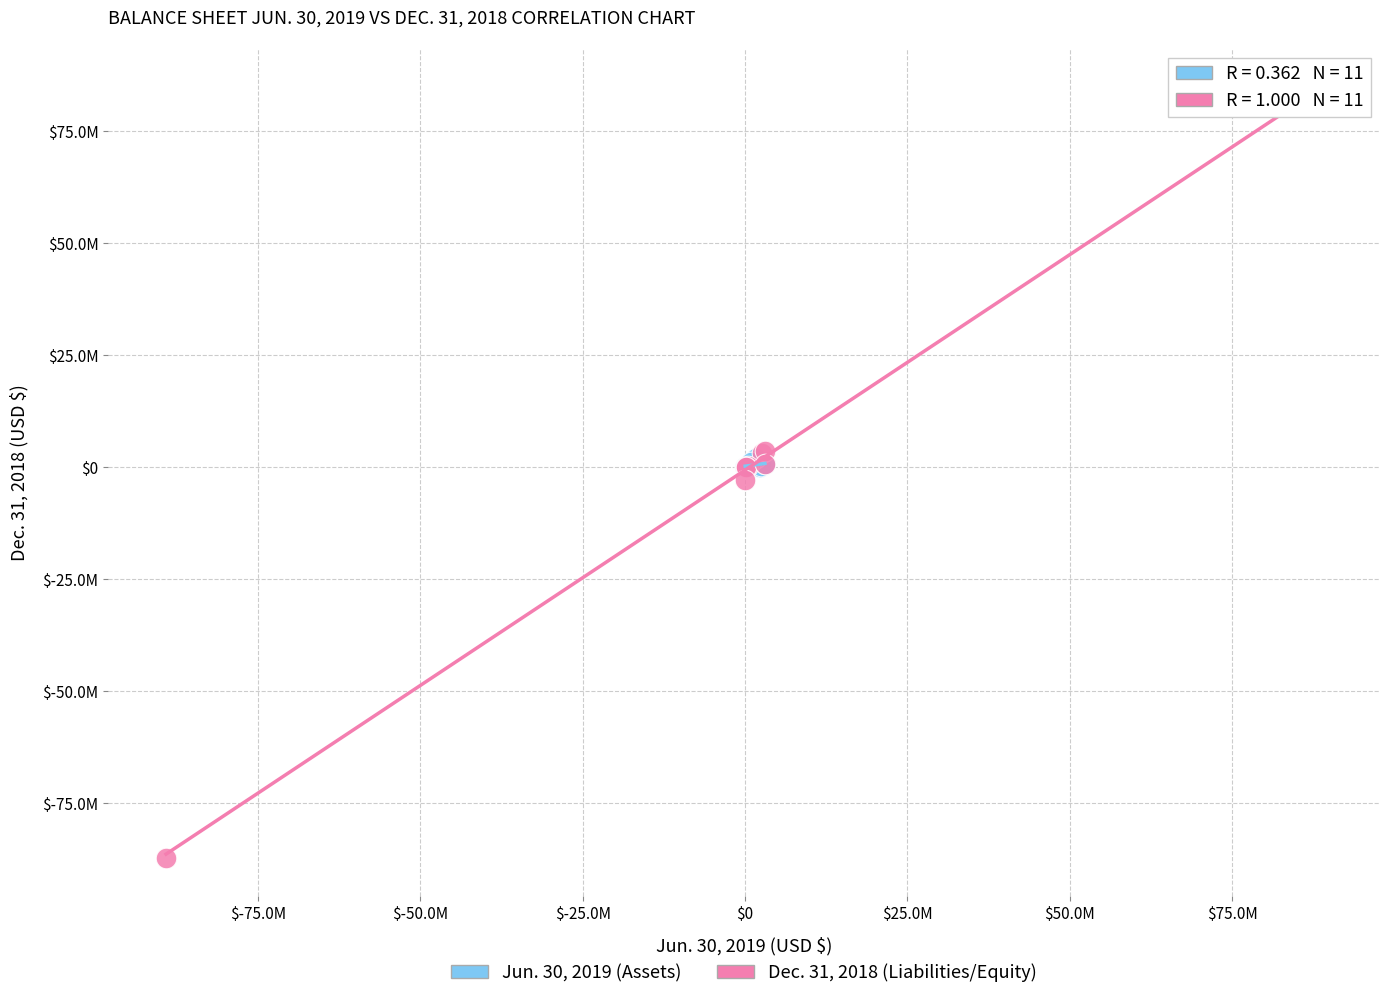

What are all the series names shown in the legend?

Jun. 30, 2019 (Assets), Dec. 31, 2018 (Liabilities/Equity)